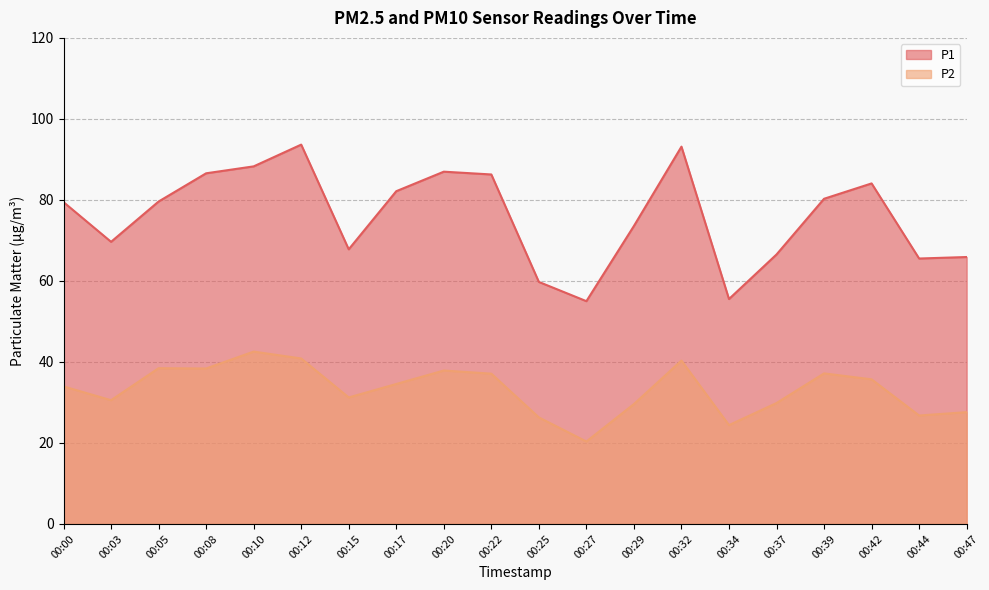

What is the sum of all P2 values?

663.6